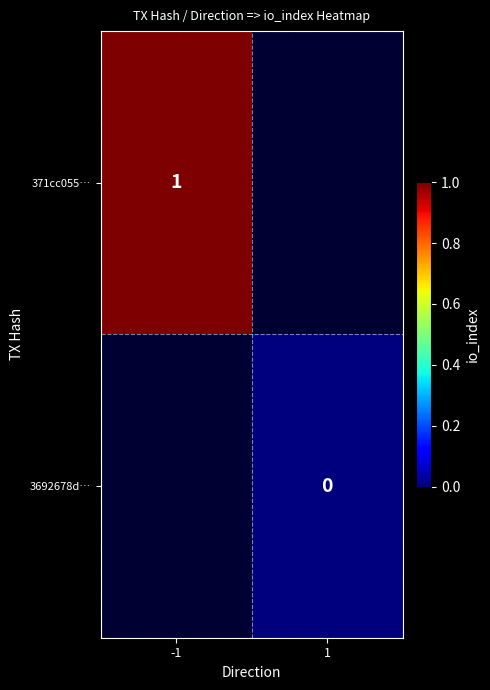

The value of 371cc055… at -1 is 1. True or false?

True